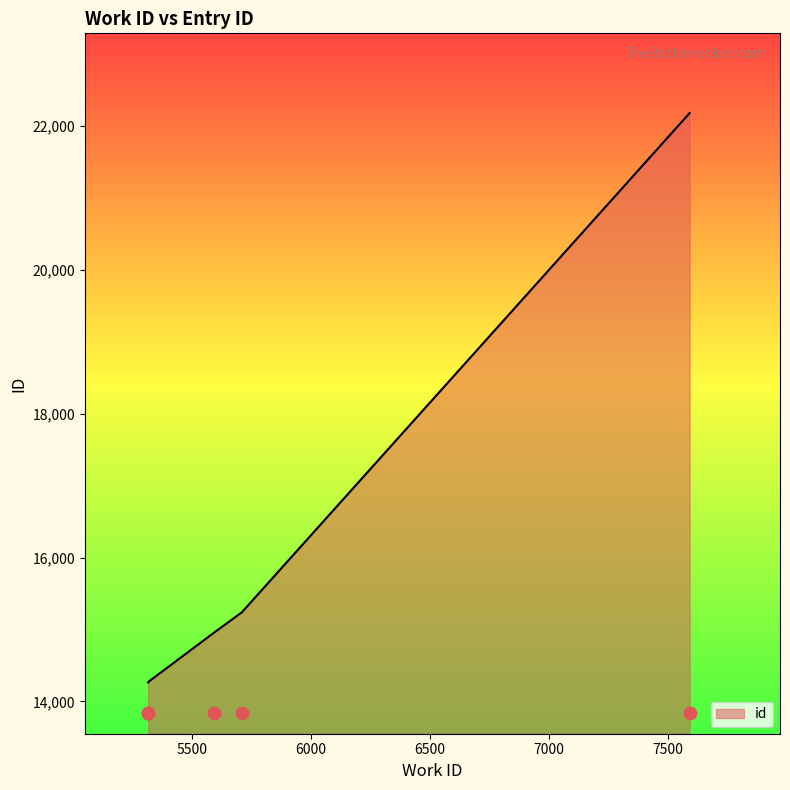

What is the change in value from 5710 to 7590?

+6943